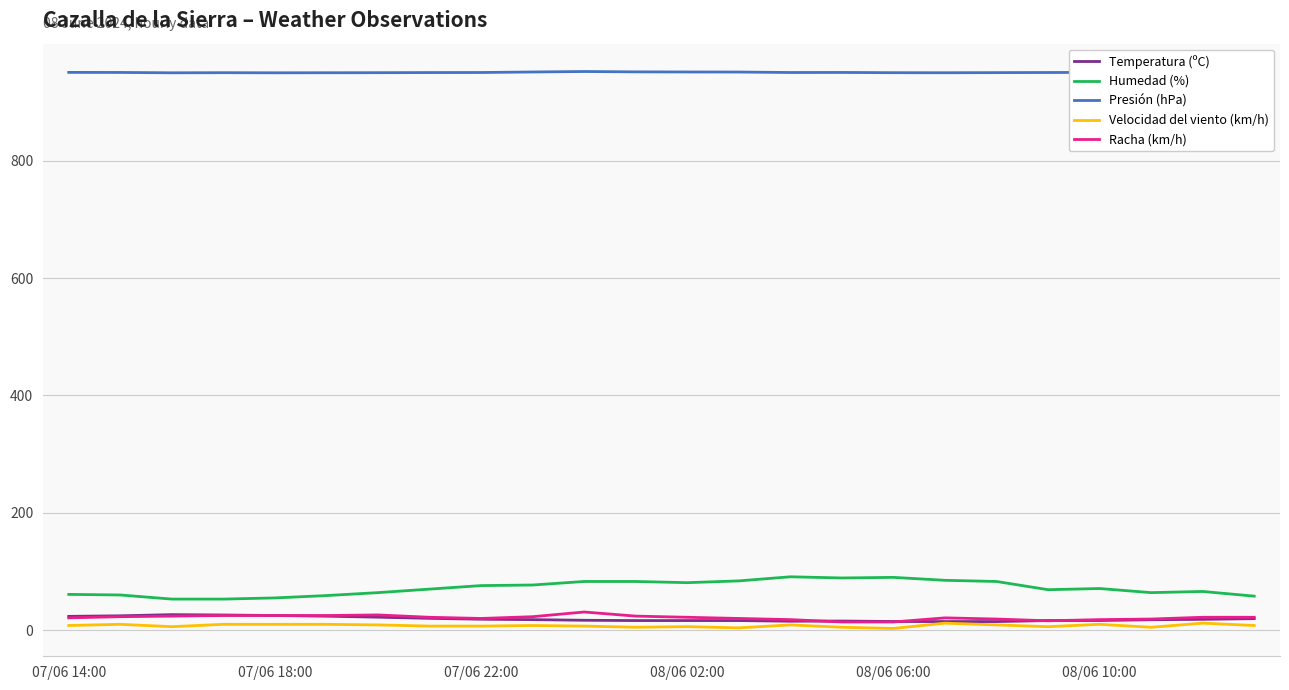

True or false: Velocidad del viento (km/h) and Presión (hPa) cross at least once.

False